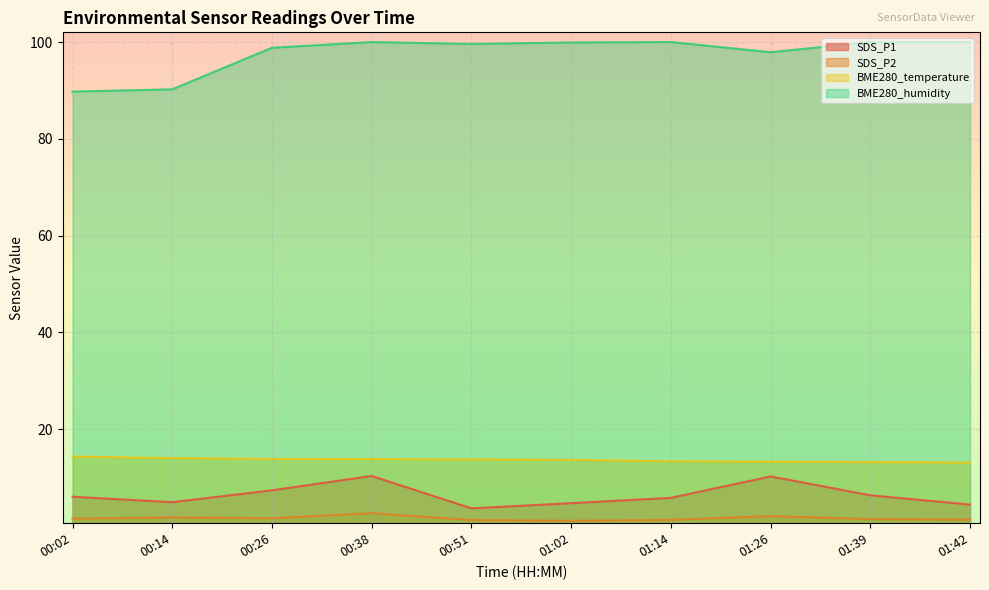

Rank the series by their maximum value, from highest to lowest.

BME280_humidity, BME280_temperature, SDS_P1, SDS_P2